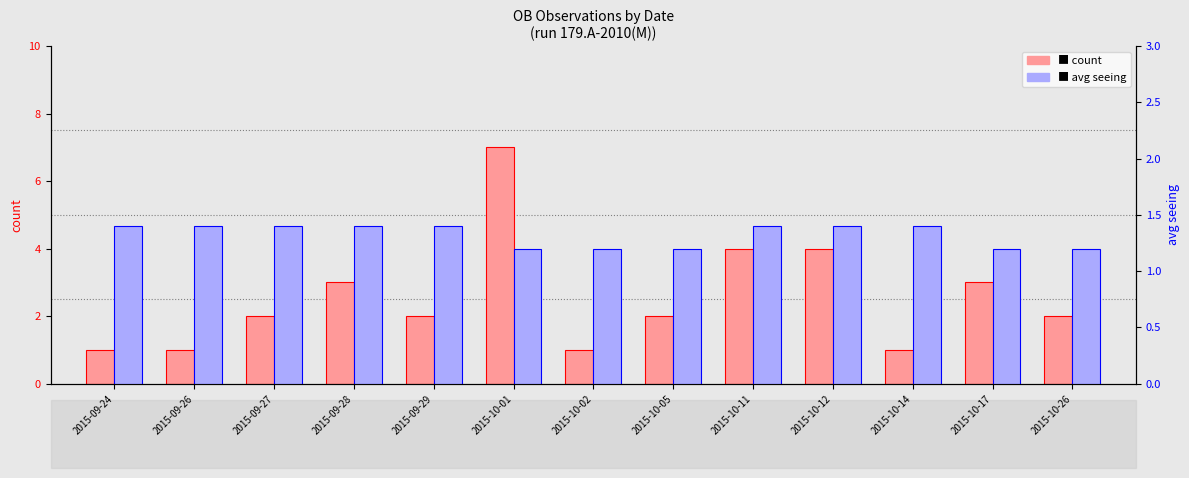

What is the sum of all avg_seeing values?

17.2